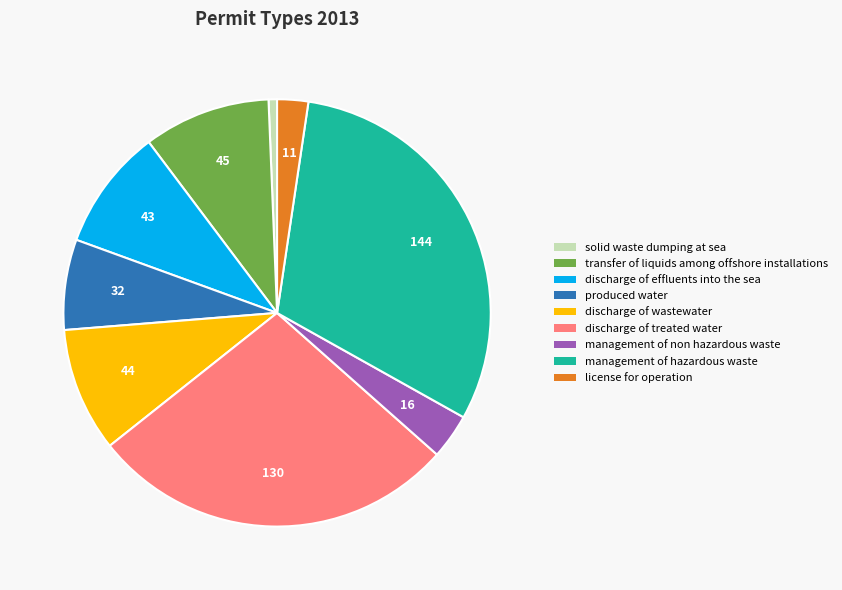

Between transfer of liquids among offshore installations and discharge of treated water, which is larger?

discharge of treated water